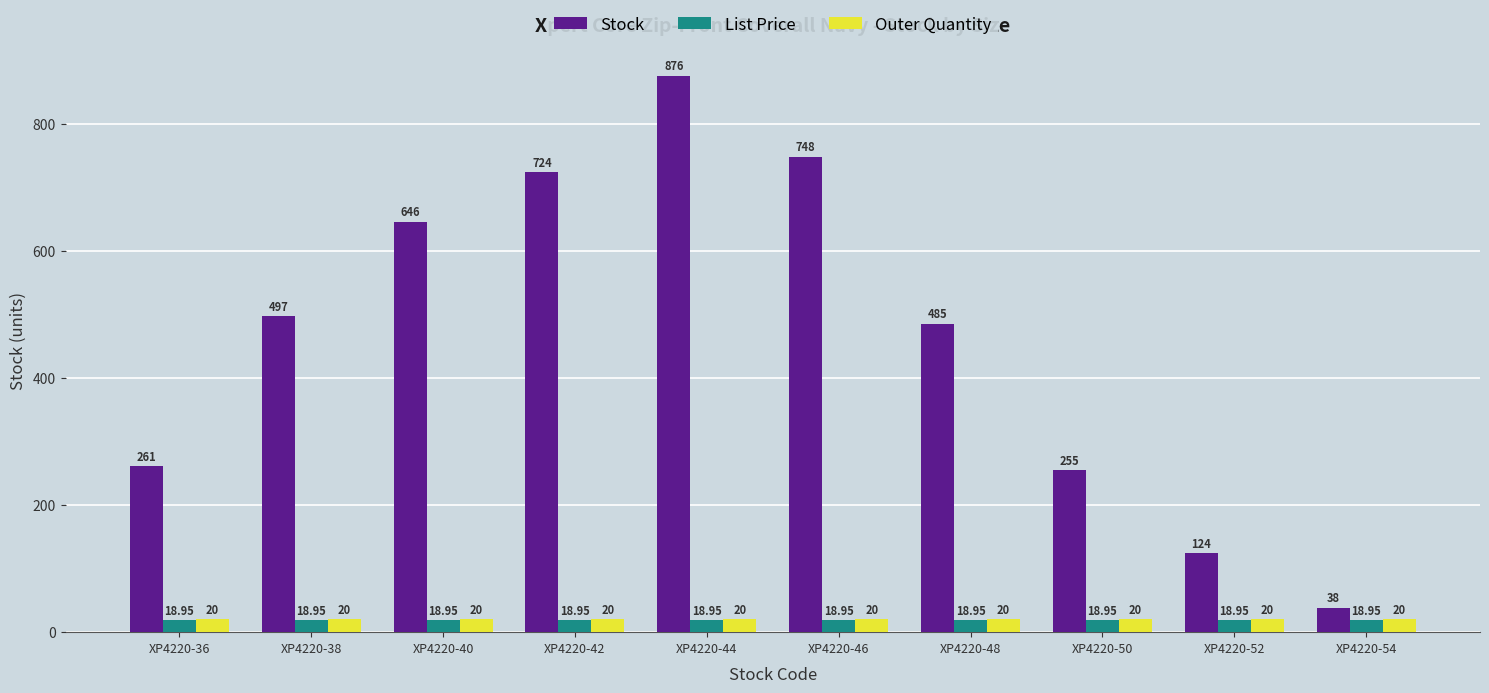

What is the sum of the List Price values at XP4220-42 and XP4220-52?

37.9